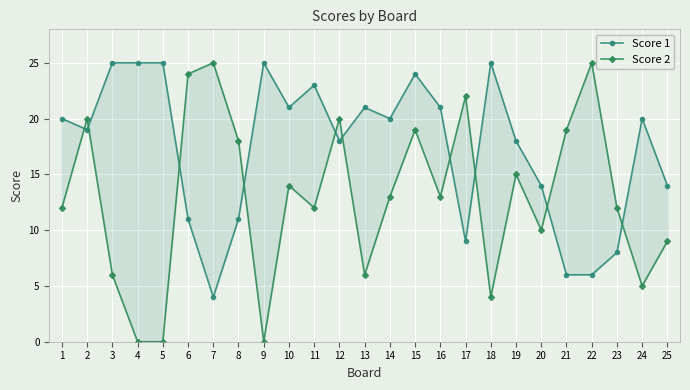

What is the value of the Score 1 point at the 1st from the left?

20